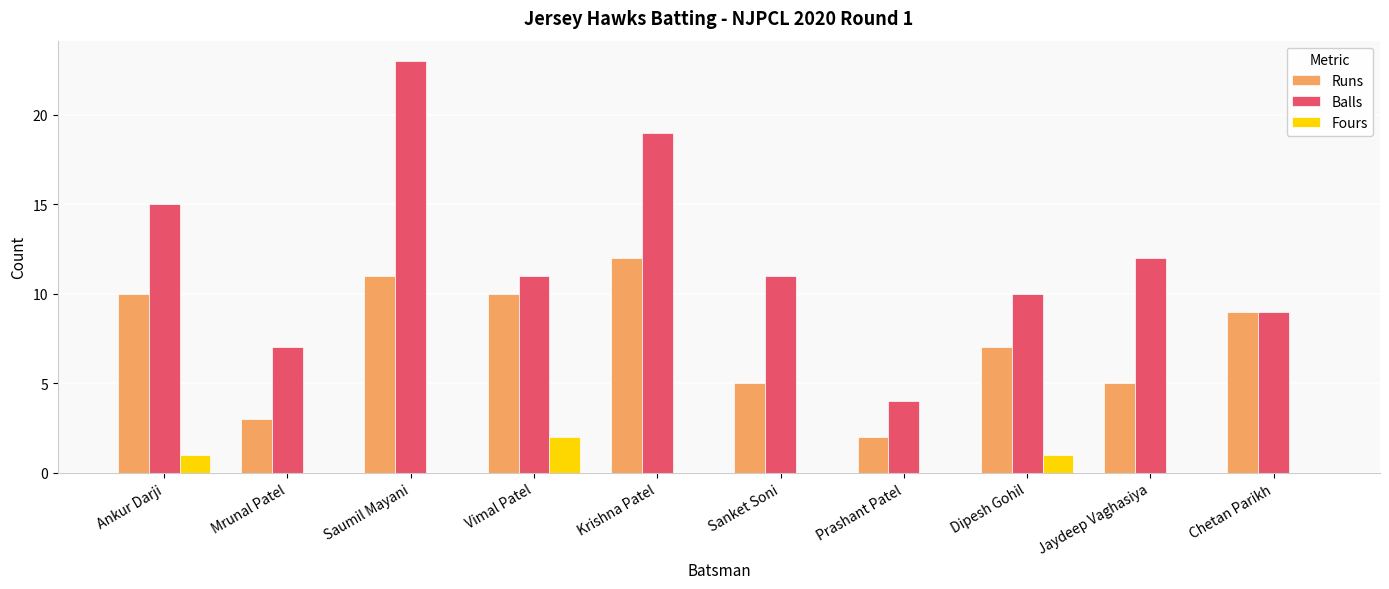

Where is Balls nearest to the value 13?

Jaydeep Vaghasiya